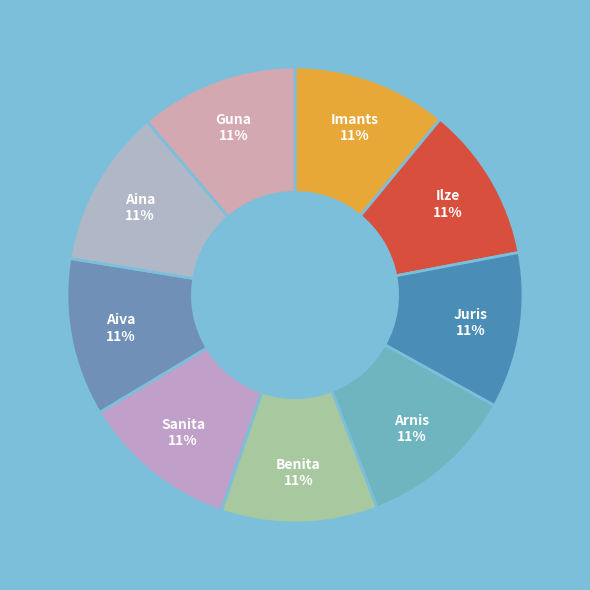

Approximately how many times larger is the value at Aina compared to Guna?

1.0